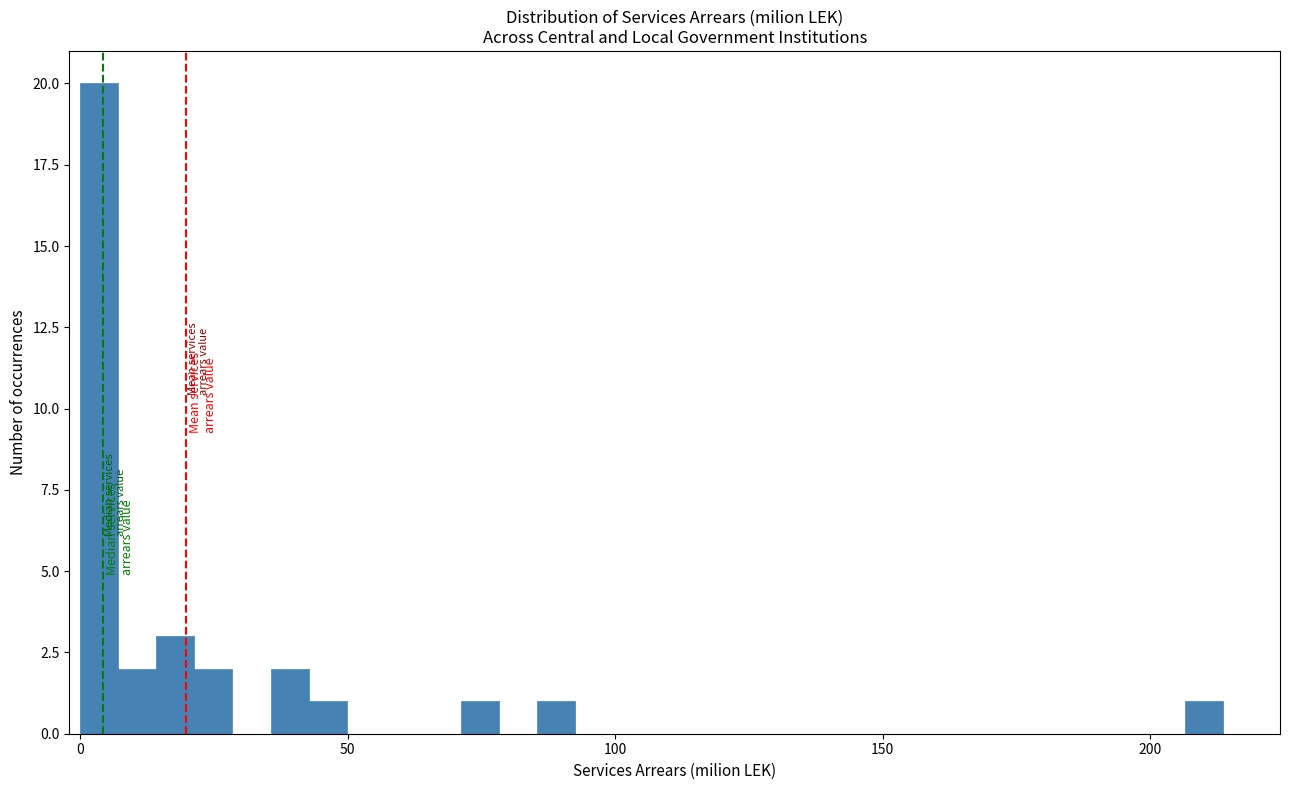

Read against the x-axis, roughly where is the centre of the tallest bar?

5